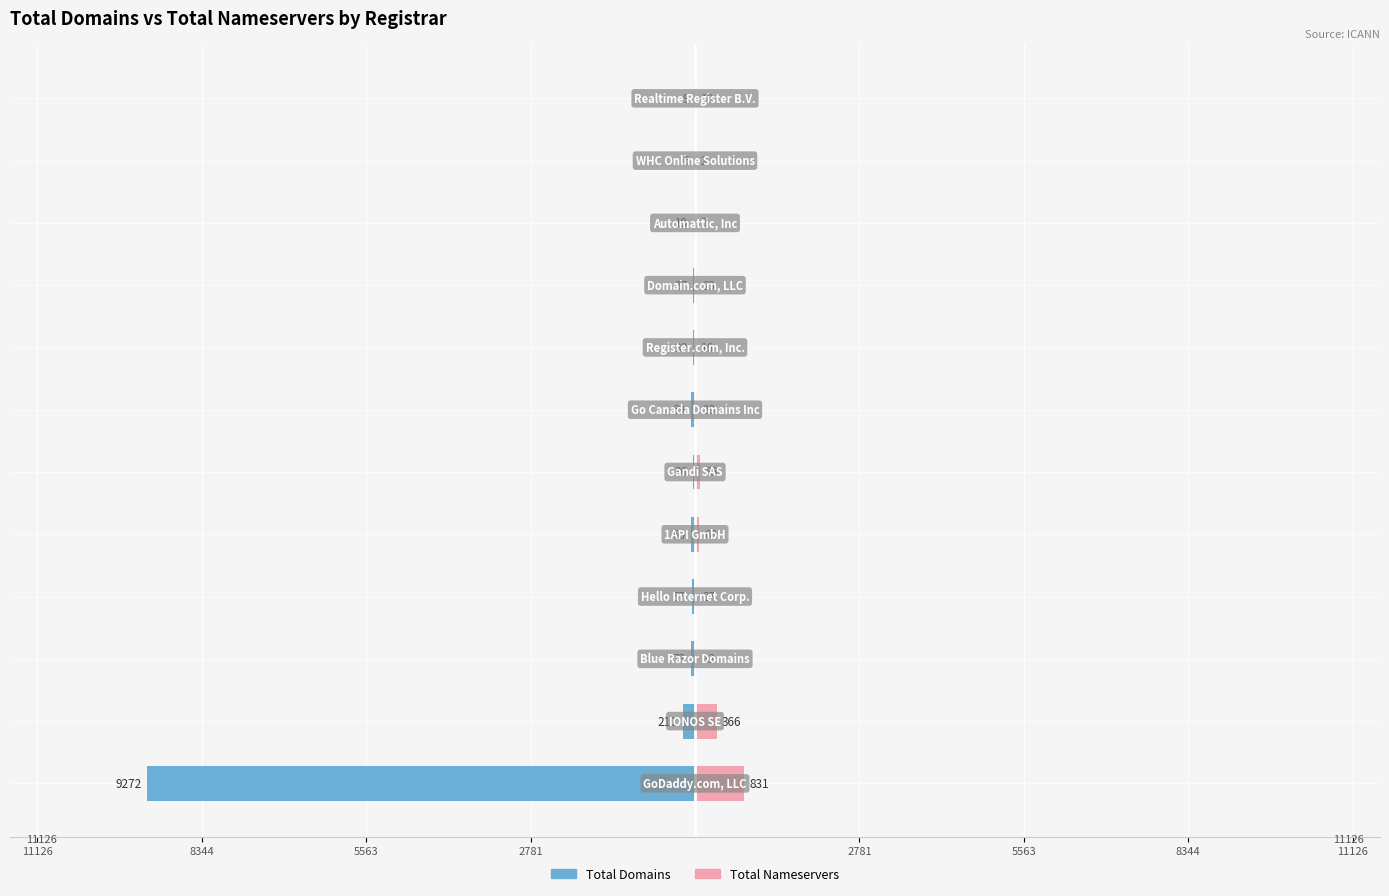

What is the difference between the Total Domains values at 2781 and 8344?

9199